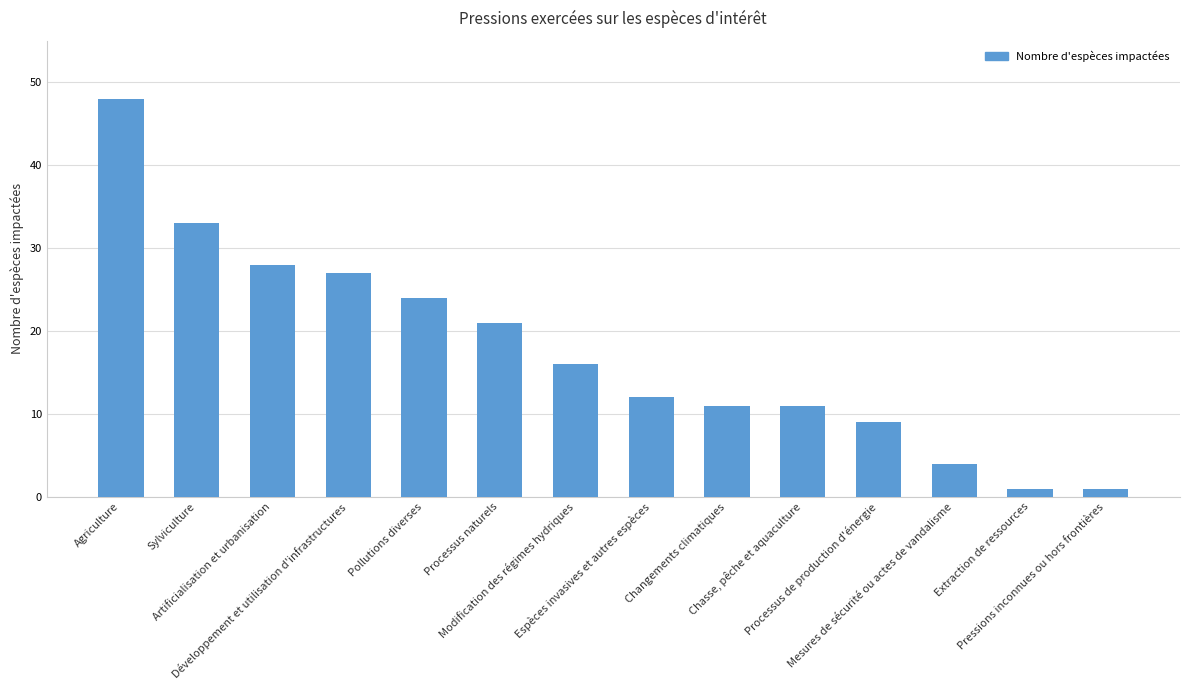

At which label is the value closest to 24?

Pollutions diverses